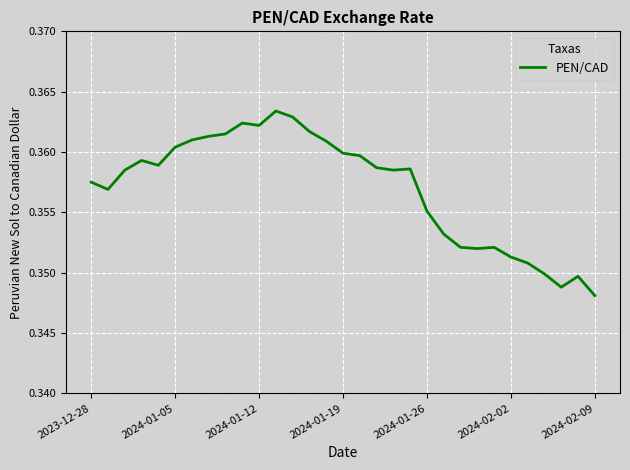

How many points are lower than both their immediate neighbors (excluding endpoints)?

6